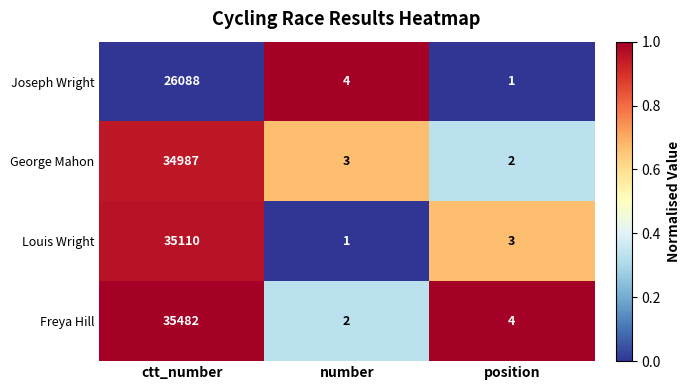

At which category is the sum across all series the highest?

ctt_number